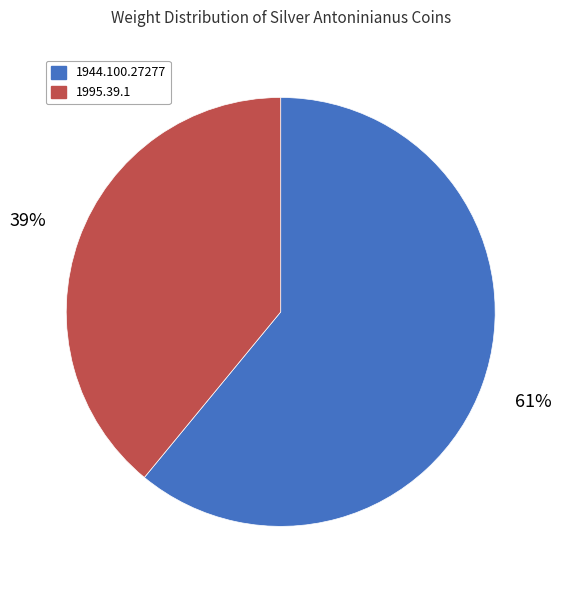

What percentage is the 1944.100.27277 slice, to the nearest percent?

61%